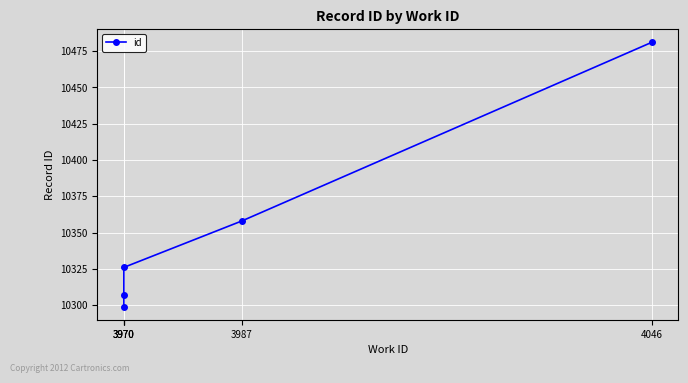

What is the value of the 5th point from the left?

10481